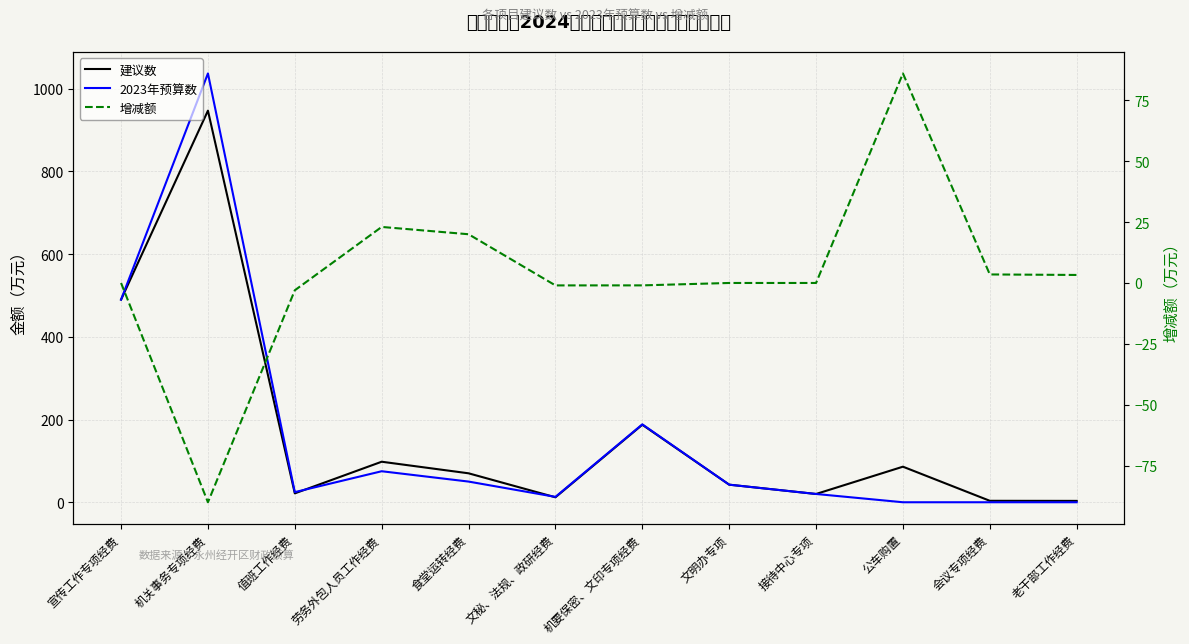

At which label does 建议数 first exceed 70?

宣传工作专项经费